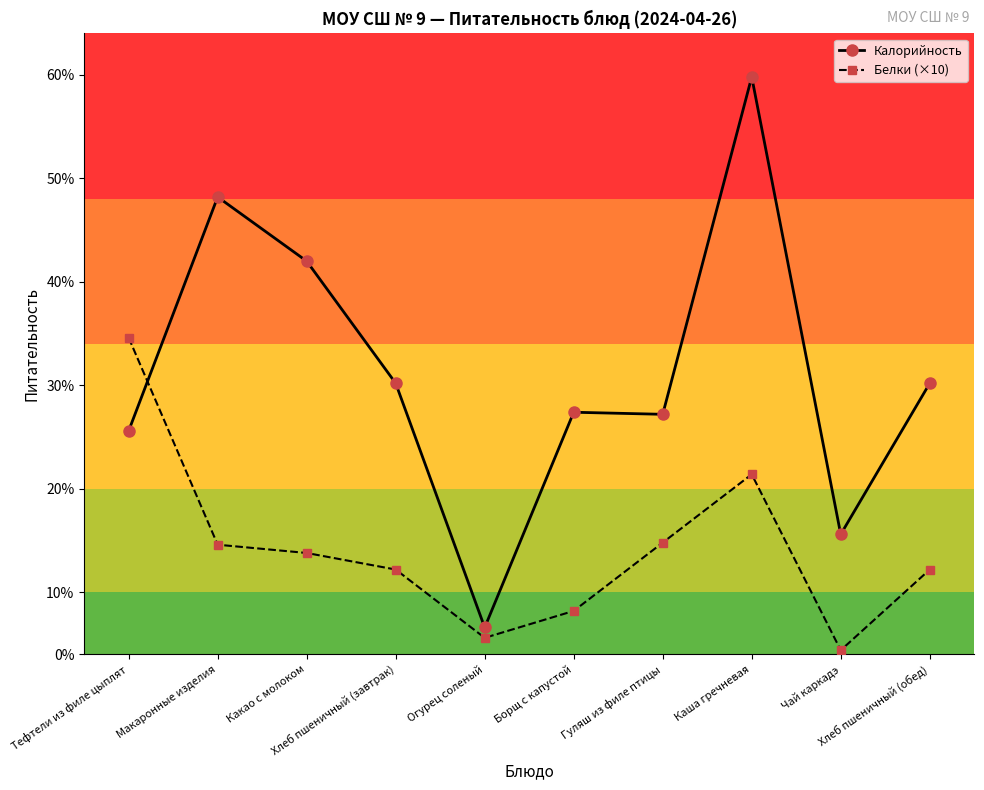

Rank the series by their average value, from highest to lowest.

Калорийность, Белки (×10)